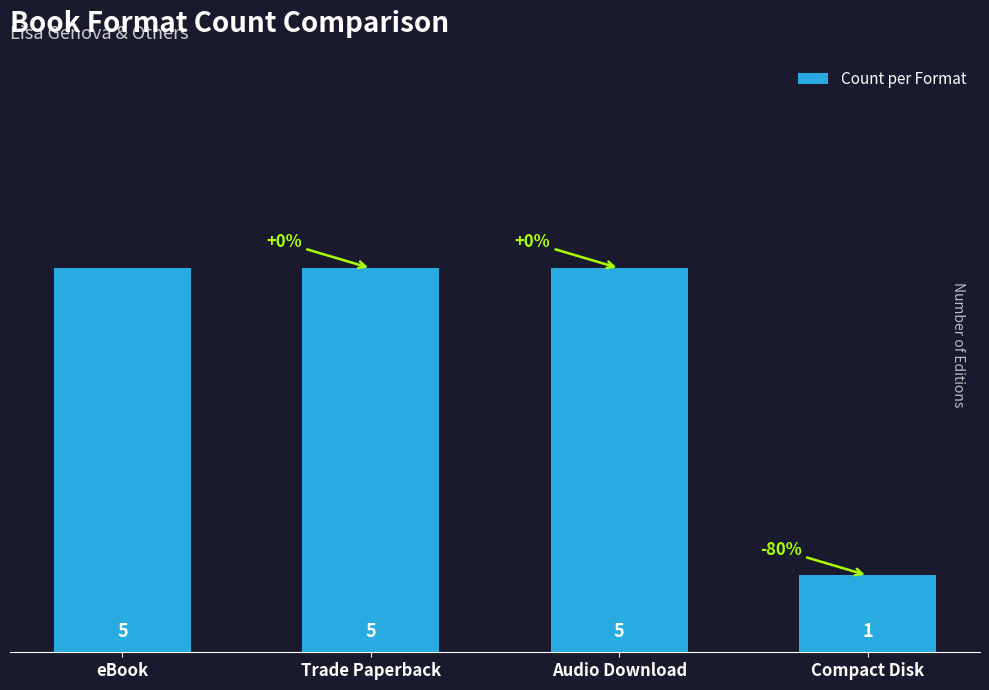

True or false: the data shows 7 at Audio Download.

False